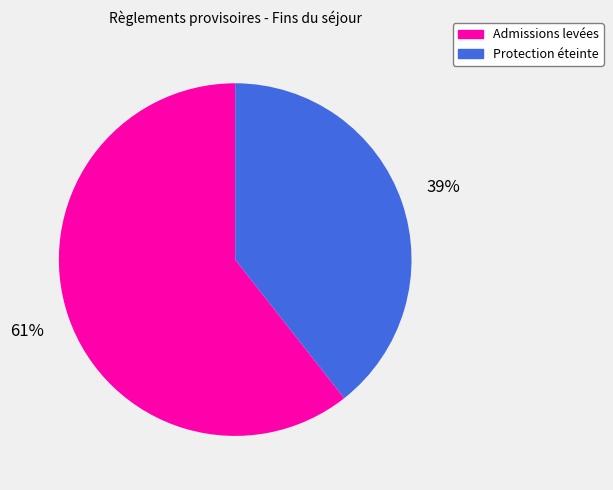

To the nearest percent, what is the average slice percentage?

50%